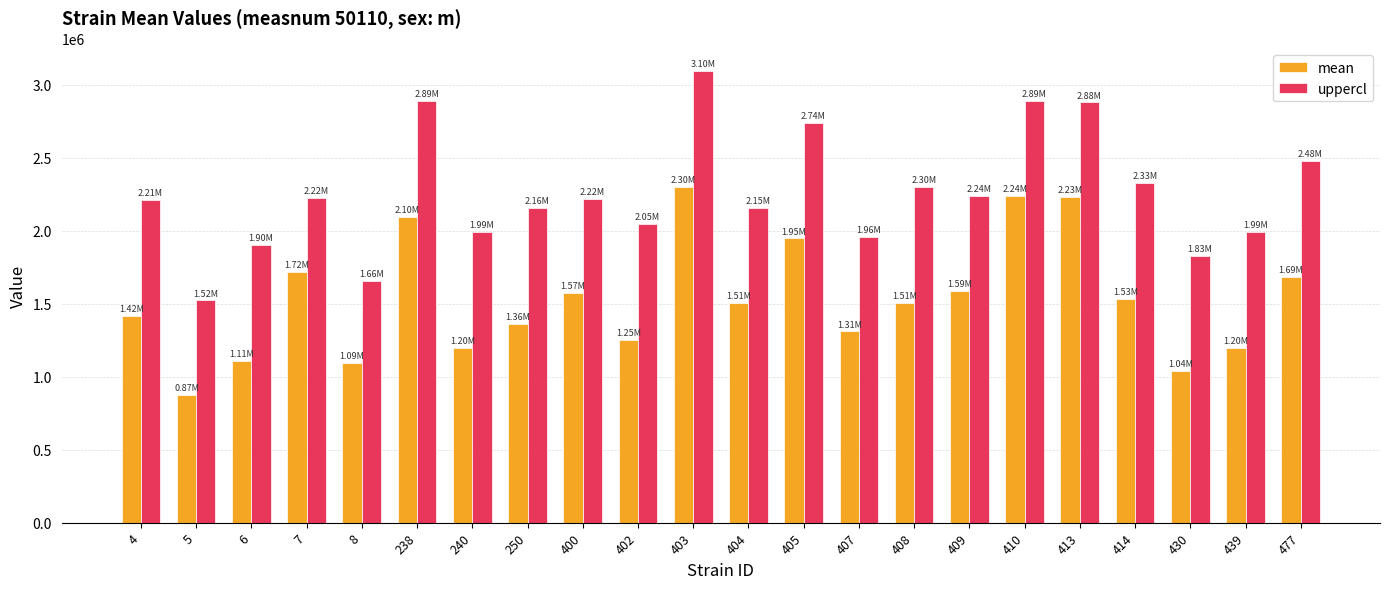

At which label does mean reach its minimum?

5